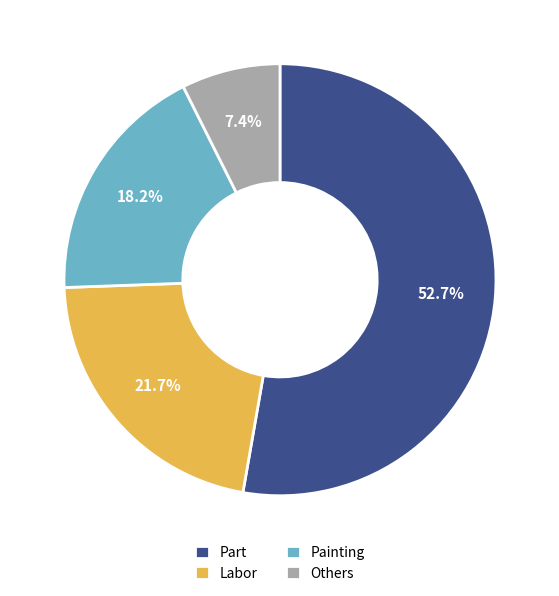

To the nearest percent, what is the average slice percentage?

25%